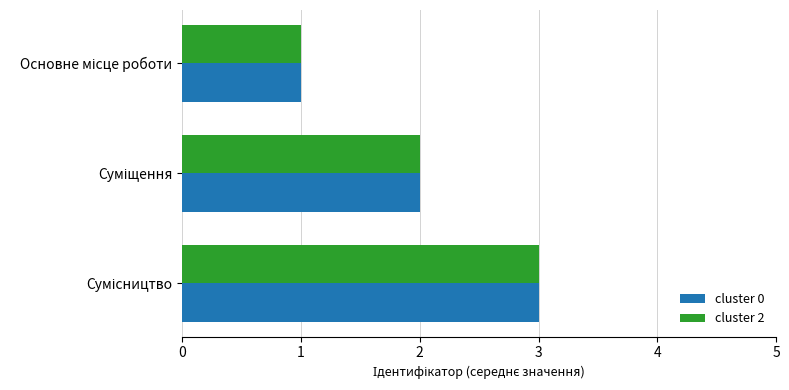

What is the maximum value shown in the chart?

3